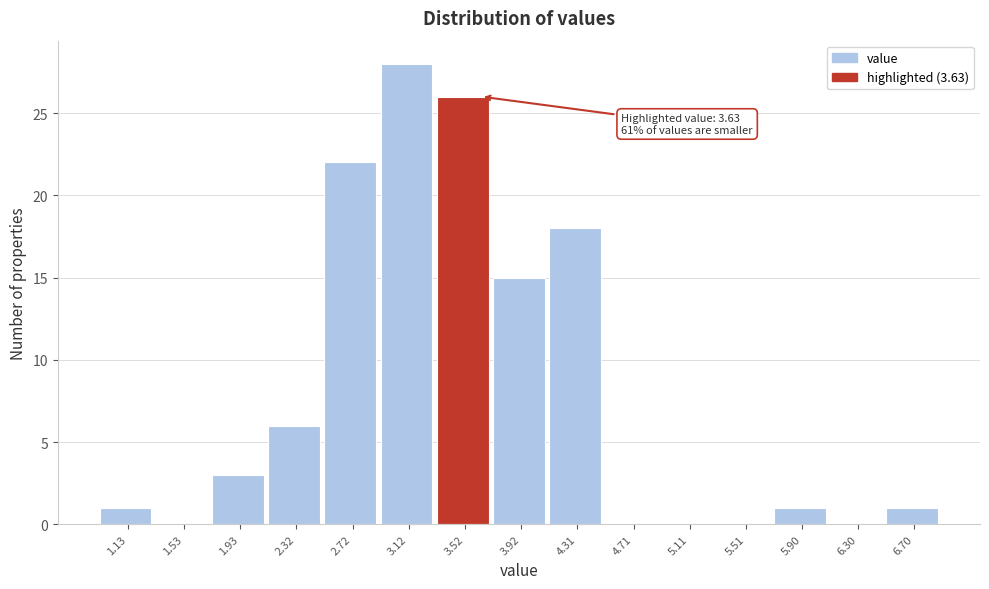

Over which range of the x-axis is the bar tallest?

2.90 to 3.30